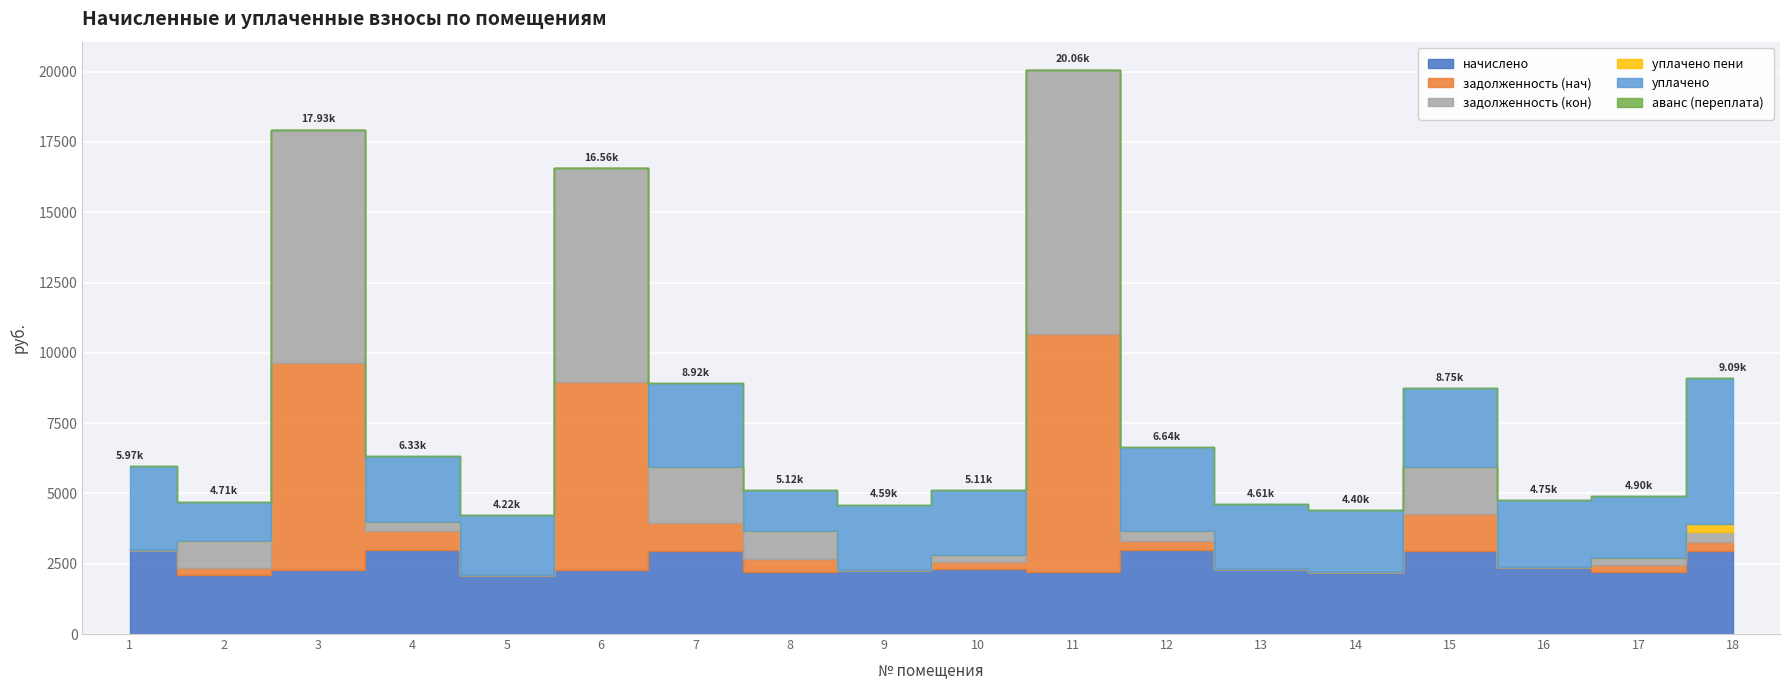

Which series has the largest range (max minus min)?

задолженность (кон)